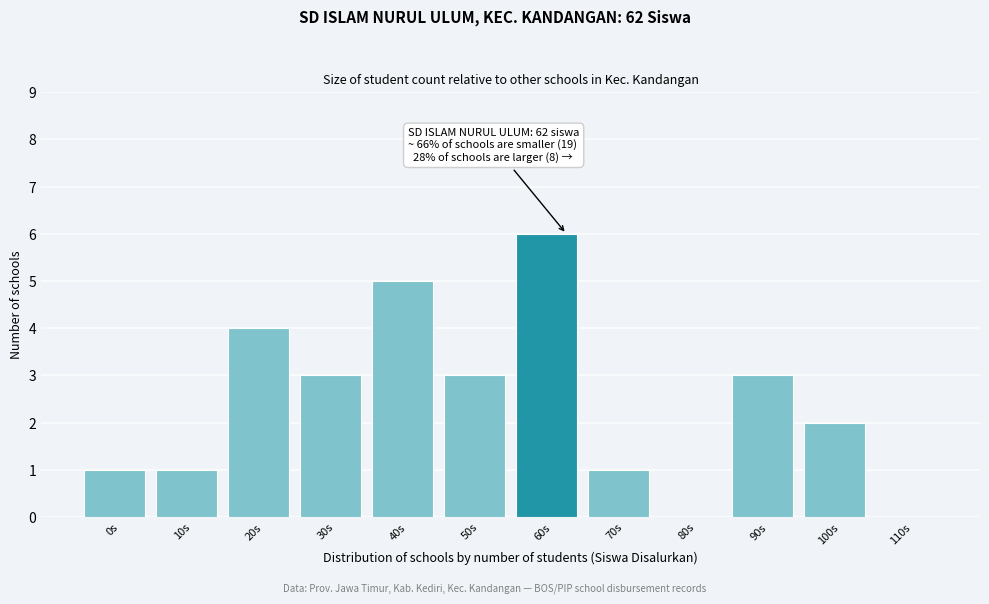

Reading left to right, list all the values displayed in this chart.

0s=1	10s=1	20s=4	30s=3	40s=5	50s=3	60s=6	70s=1	80s=0	90s=3	100s=2	110s=0